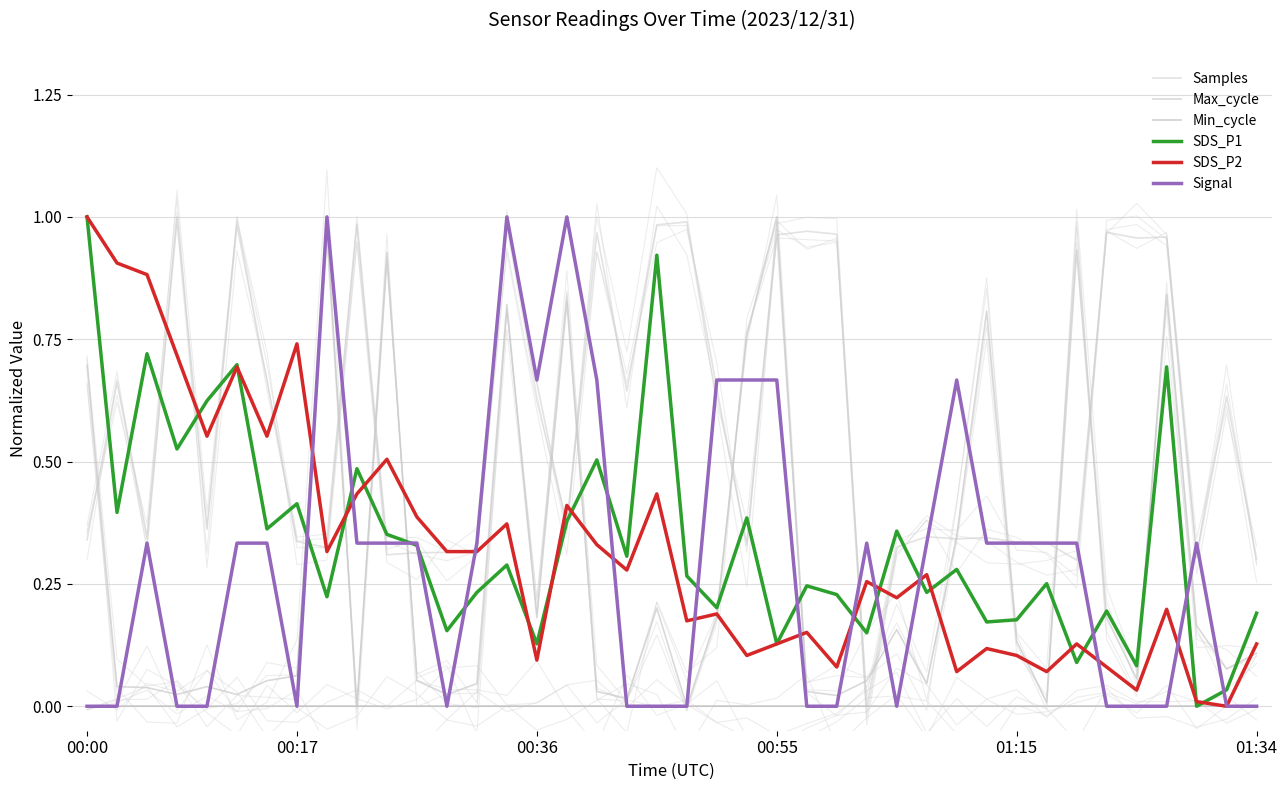

Which series changed the most between 19 and 27?

Samples